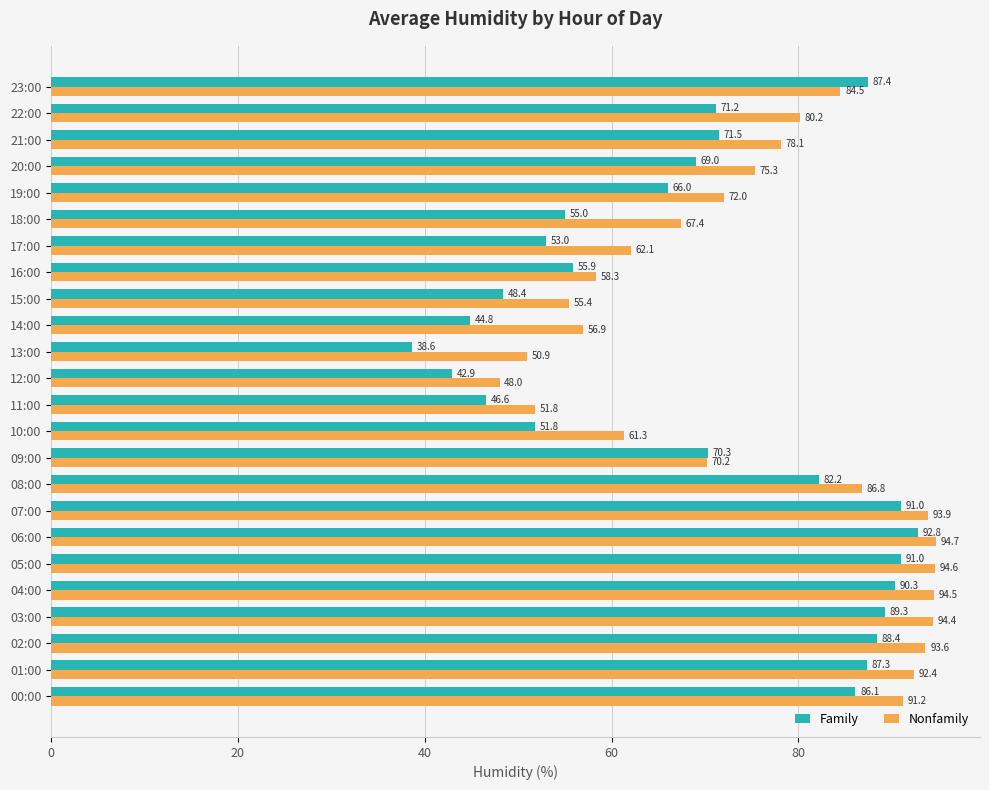

List the series in order of their overall mean, lowest first.

Family, Nonfamily